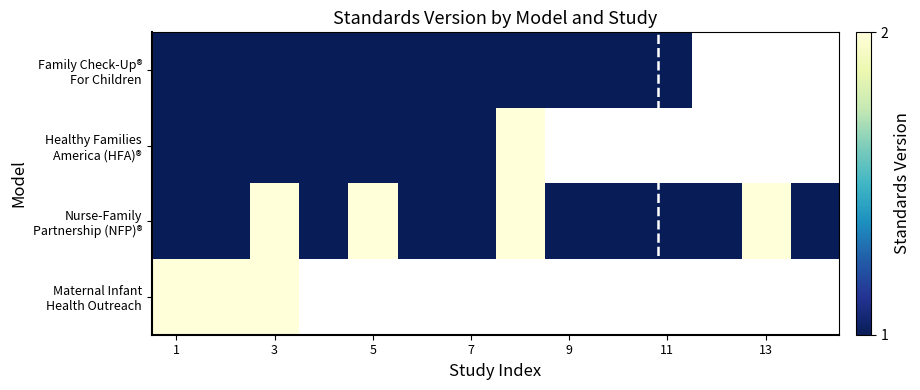

At which label does Maternal Infant Health Outreach reach its peak?

1